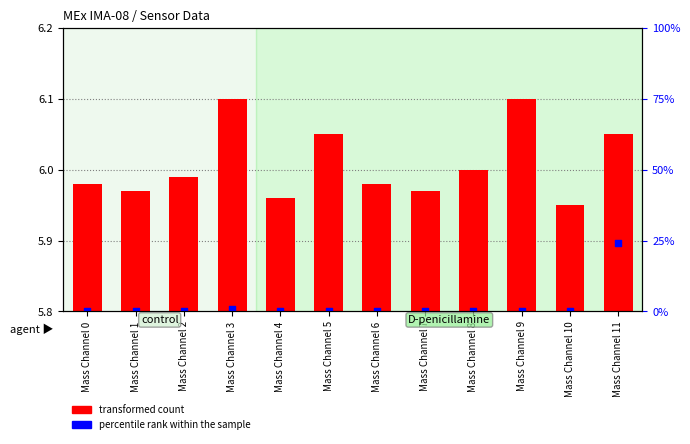

Approximately how many times larger is the value at Mass Channel 0 compared to Mass Channel 8?

1.0